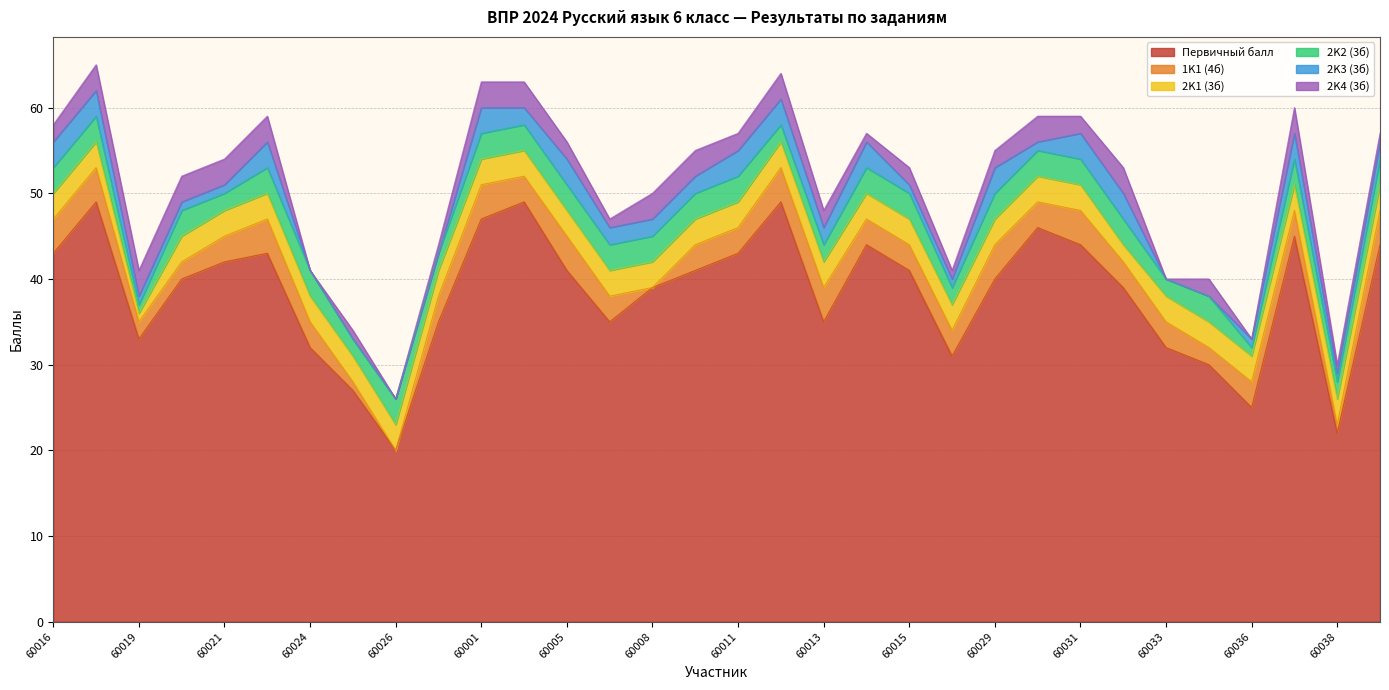

Reading left to right, what are all the values shown in this chart?

Первичный балл: 60016=43	60018=49	60019=33	60020=40	60021=42	60022=43	60024=32	60025=27	60026=20	60027=35	60001=47	60002=49	60005=41	60006=35	60008=39	60010=41	60011=43	60012=49	60013=35	60014=44	60015=41	60028=31	60029=40	60030=46	60031=44	60032=39	60033=32	60035=30	60036=25	60037=45	60038=22	60039=44
1K1 (4б): 60016=4	60018=4	60019=2	60020=2	60021=3	60022=4	60024=3	60025=1	60026=0	60027=3	60001=4	60002=3	60005=4	60006=3	60008=0	60010=3	60011=3	60012=4	60013=4	60014=3	60015=3	60028=3	60029=4	60030=3	60031=4	60032=3	60033=3	60035=2	60036=3	60037=3	60038=1	60039=4
2K1 (3б): 60016=3	60018=3	60019=1	60020=3	60021=3	60022=3	60024=3	60025=3	60026=3	60027=3	60001=3	60002=3	60005=3	60006=3	60008=3	60010=3	60011=3	60012=3	60013=3	60014=3	60015=3	60028=3	60029=3	60030=3	60031=3	60032=2	60033=3	60035=3	60036=3	60037=3	60038=3	60039=3
2K2 (3б): 60016=3	60018=3	60019=1	60020=3	60021=2	60022=3	60024=3	60025=2	60026=3	60027=2	60001=3	60002=3	60005=3	60006=3	60008=3	60010=3	60011=3	60012=2	60013=2	60014=3	60015=3	60028=2	60029=3	60030=3	60031=3	60032=3	60033=2	60035=3	60036=1	60037=3	60038=2	60039=3
2K3 (3б): 60016=3	60018=3	60019=1	60020=1	60021=1	60022=3	60024=0	60025=0	60026=0	60027=0	60001=3	60002=2	60005=3	60006=2	60008=2	60010=2	60011=3	60012=3	60013=2	60014=3	60015=1	60028=1	60029=3	60030=1	60031=3	60032=3	60033=0	60035=0	60036=1	60037=3	60038=1	60039=2
2K4 (3б): 60016=2	60018=3	60019=3	60020=3	60021=3	60022=3	60024=0	60025=1	60026=0	60027=1	60001=3	60002=3	60005=2	60006=1	60008=3	60010=3	60011=2	60012=3	60013=2	60014=1	60015=2	60028=1	60029=2	60030=3	60031=2	60032=3	60033=0	60035=2	60036=0	60037=3	60038=1	60039=1